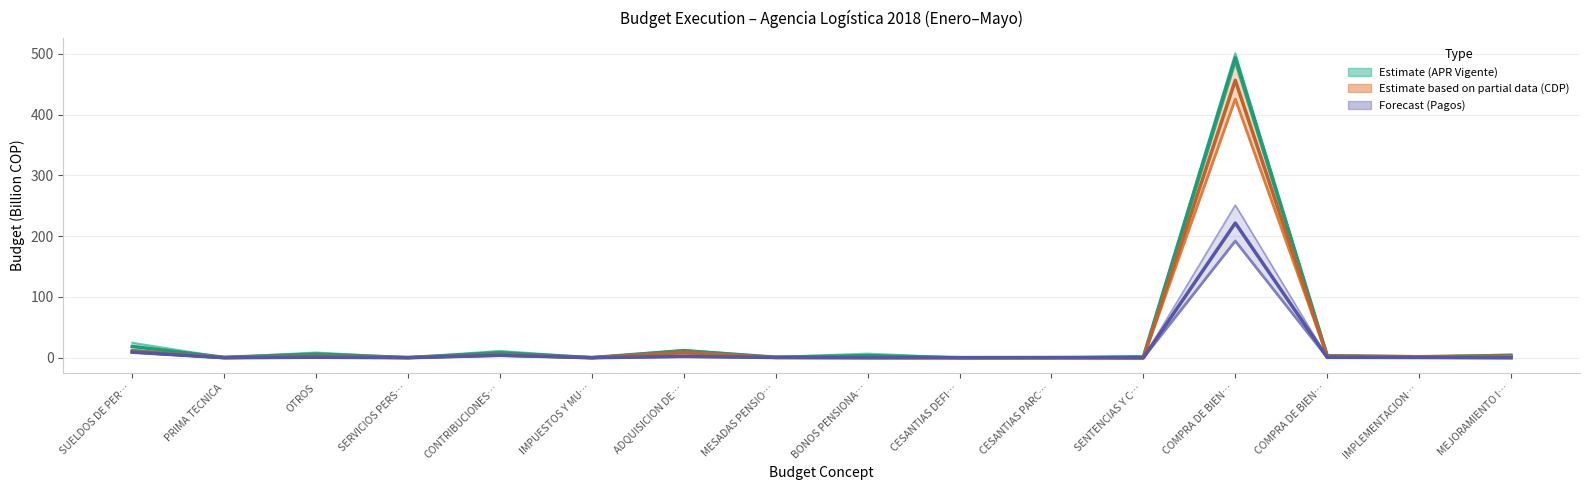

Count the number of data series in this chart.

3